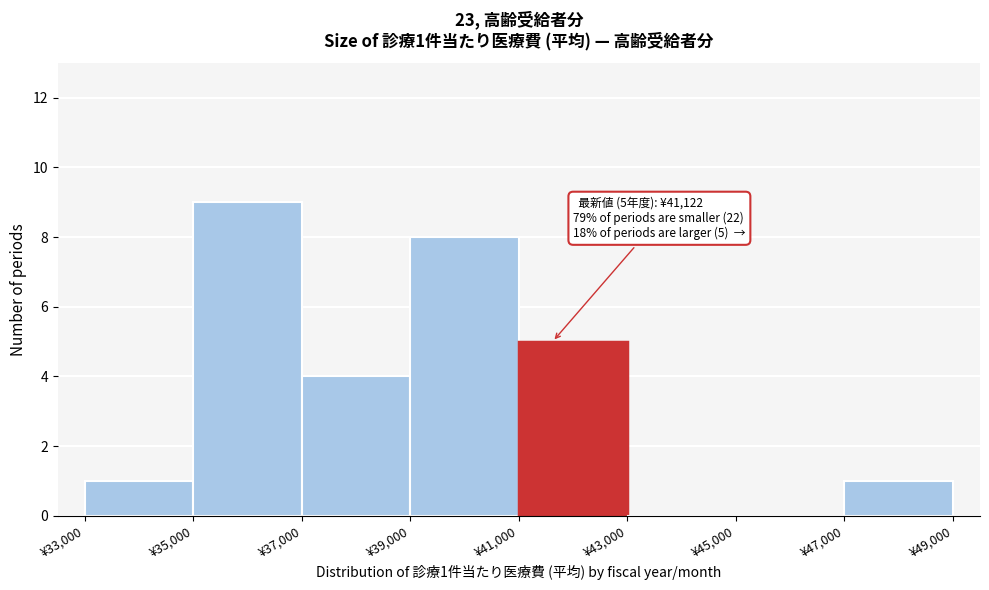

Which range on the x-axis has the tallest bar?

35000 to 37000